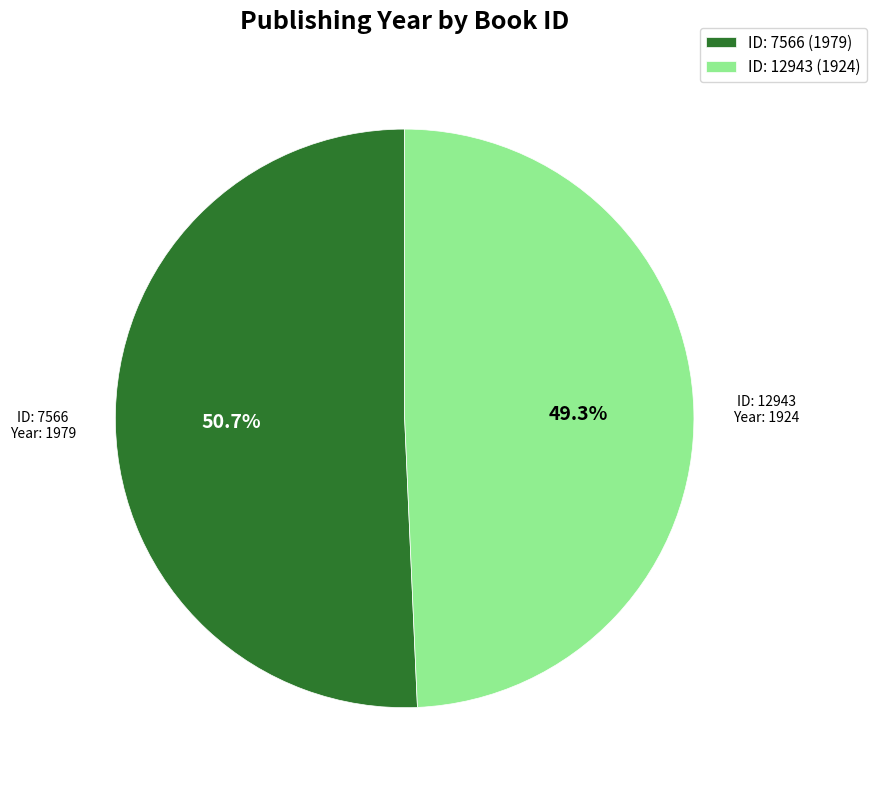

Does ID: 12943 (1924) represent more than half of the total?

No